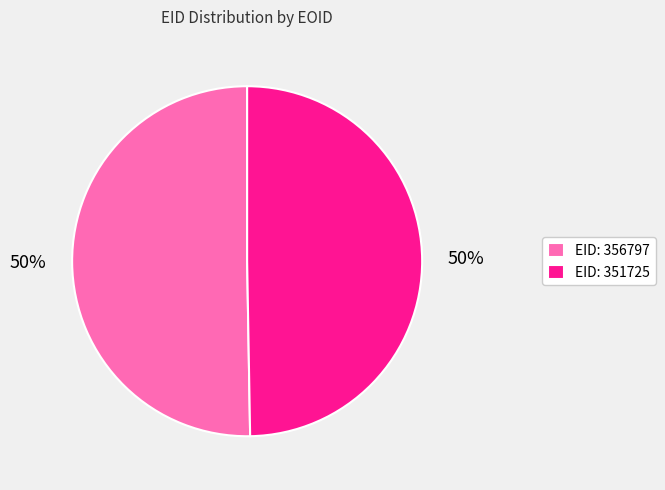

To the nearest percent, what portion does EID: 356797 represent?

50%